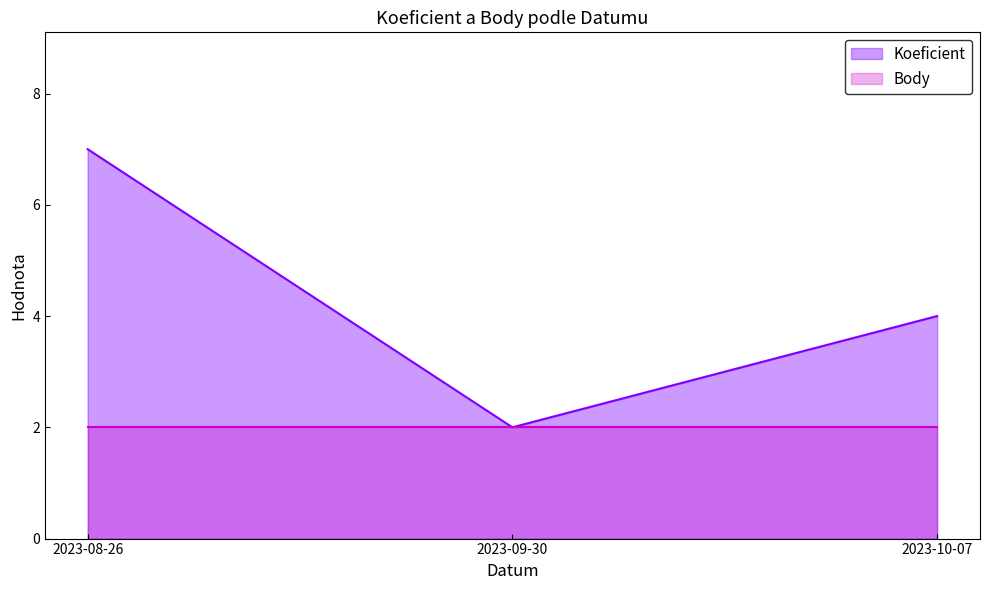

List the labels in order of value, largest first.

2023-08-26, 2023-10-07, 2023-09-30